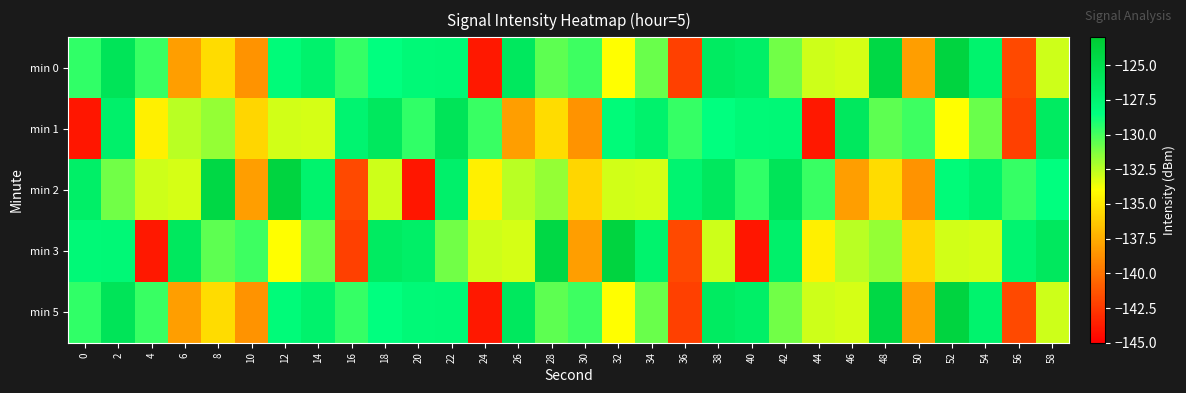

Reading right to left, transcribe all the data shown in this chart.

min 0: 58=-132.9	56=-141.8	54=-127.3	52=-124.0	50=-138.2	48=-124.3	46=-133.1	44=-132.9	42=-130.9	40=-126.8	38=-126.4	36=-142.2	34=-130.8	32=-134.1	30=-129.8	28=-130.6	26=-126.1	24=-143.9	22=-127.9	20=-127.9	18=-128.6	16=-129.6	14=-127.2	12=-128.1	10=-138.6	8=-135.5	6=-138.2	4=-129.7	2=-125.7	0=-129.6
min 1: 58=-126.4	56=-142.2	54=-130.8	52=-134.1	50=-129.8	48=-130.6	46=-126.1	44=-143.9	42=-127.9	40=-127.9	38=-128.6	36=-129.6	34=-127.2	32=-128.1	30=-138.6	28=-135.5	26=-138.2	24=-129.7	22=-125.7	20=-129.6	18=-126.2	16=-127.4	14=-133.1	12=-133.0	10=-135.8	8=-131.7	6=-132.5	4=-134.7	2=-127.0	0=-144.0
min 2: 58=-128.6	56=-129.6	54=-127.2	52=-128.1	50=-138.6	48=-135.5	46=-138.2	44=-129.7	42=-125.7	40=-129.6	38=-126.2	36=-127.4	34=-133.1	32=-133.0	30=-135.8	28=-131.7	26=-132.5	24=-134.7	22=-127.0	20=-144.0	18=-132.9	16=-141.8	14=-127.3	12=-124.0	10=-138.2	8=-124.3	6=-133.1	4=-132.9	2=-130.9	0=-126.8
min 3: 58=-126.2	56=-127.4	54=-133.1	52=-133.0	50=-135.8	48=-131.7	46=-132.5	44=-134.7	42=-127.0	40=-144.0	38=-132.9	36=-141.8	34=-127.3	32=-124.0	30=-138.2	28=-124.3	26=-133.1	24=-132.9	22=-130.9	20=-126.8	18=-126.4	16=-142.2	14=-130.8	12=-134.1	10=-129.8	8=-130.6	6=-126.1	4=-143.9	2=-127.9	0=-127.9
min 5: 58=-132.9	56=-141.8	54=-127.3	52=-124.0	50=-138.2	48=-124.3	46=-133.1	44=-132.9	42=-130.9	40=-126.8	38=-126.4	36=-142.2	34=-130.8	32=-134.1	30=-129.8	28=-130.6	26=-126.1	24=-143.9	22=-127.9	20=-127.9	18=-128.6	16=-129.6	14=-127.2	12=-128.1	10=-138.6	8=-135.5	6=-138.2	4=-129.7	2=-125.7	0=-129.6